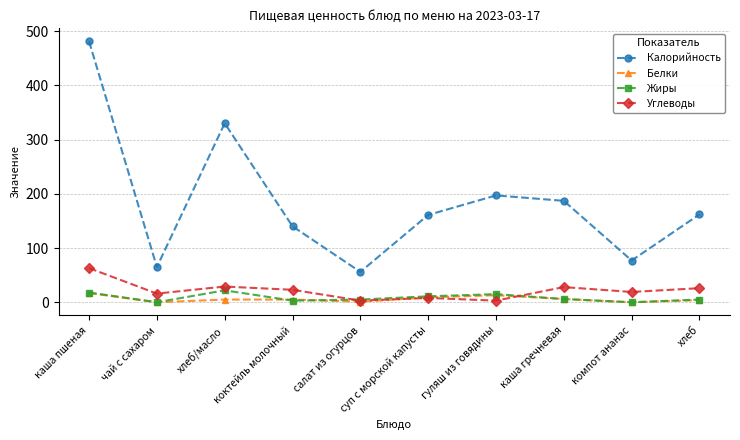

Where does the Жиры series first go above 6?

каша пшеная